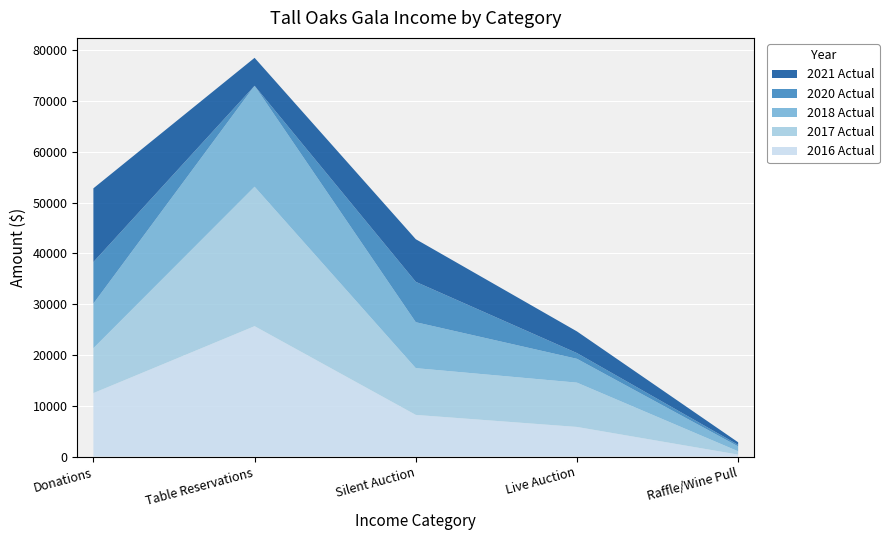

Reading left to right, transcribe all the data shown in this chart.

2016 Actual: 12504	25685	8211	5840	395
2017 Actual: 8844	27460	9208	8725	650
2018 Actual: 8789	19880	9044	4690	965
2020 Actual: 8170	0	7950	1125	300
2021 Actual: 14522	5500	8395	4270	505